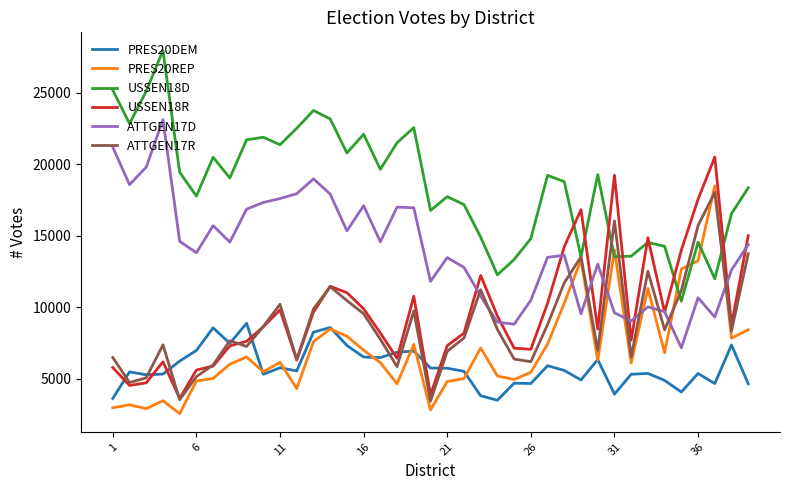

What is the lowest value of the PRES20DEM series?

3509